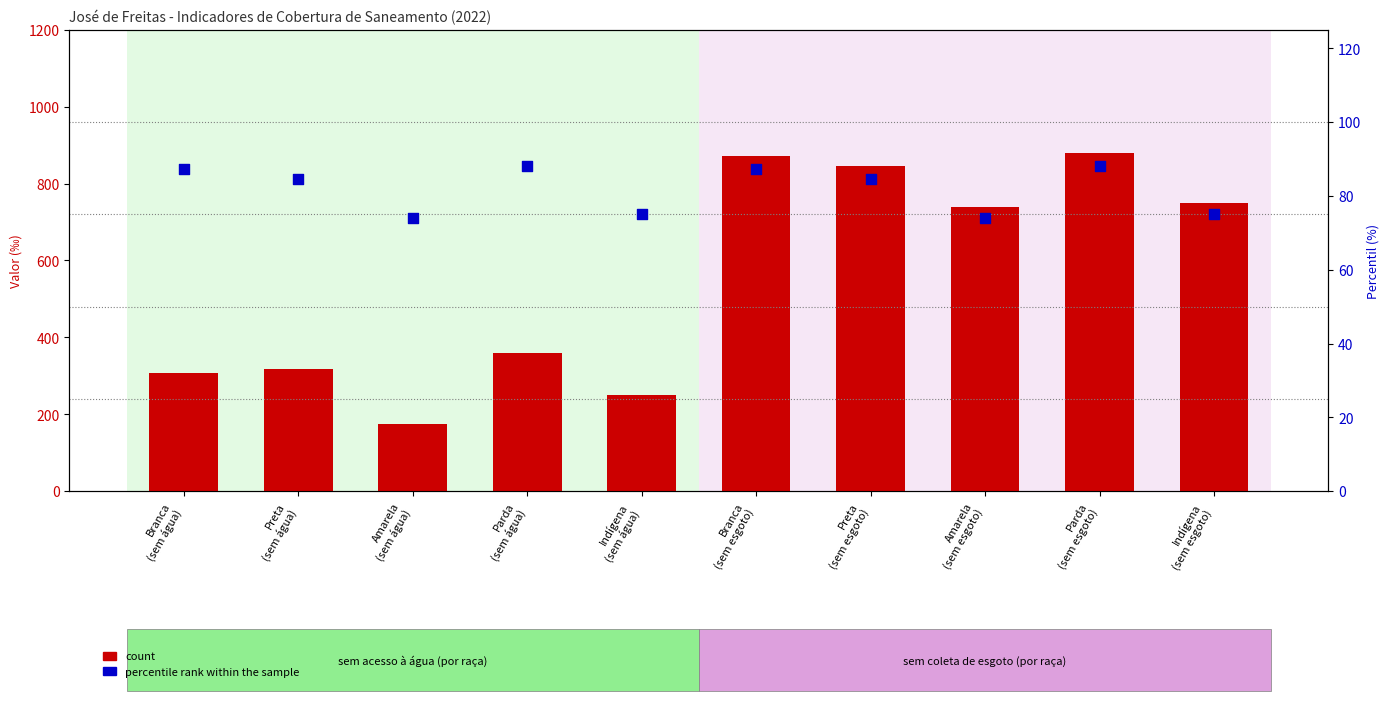

Is the value of count at Parda
(sem água) greater than the value of percentile rank within the sample at Amarela
(sem água)?

Yes